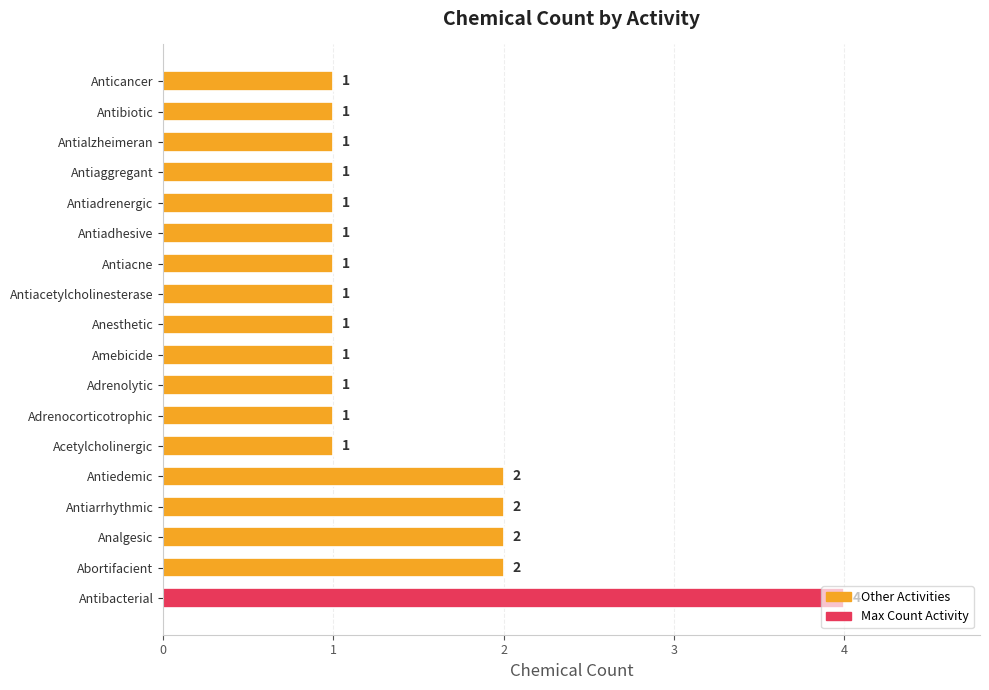

Which has a higher value, Analgesic or Anesthetic?

Analgesic